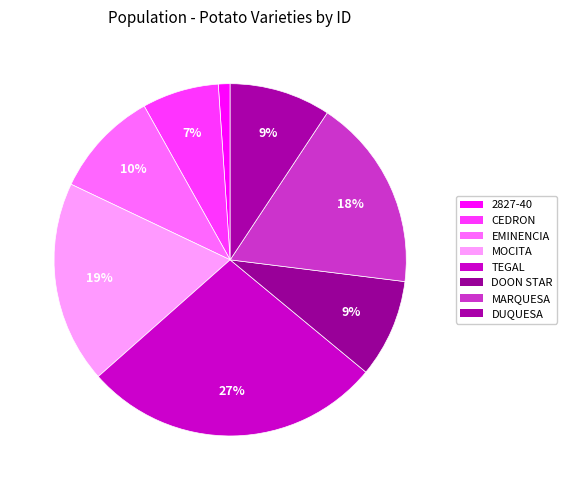

What is the smallest slice in the pie chart?

2827-40